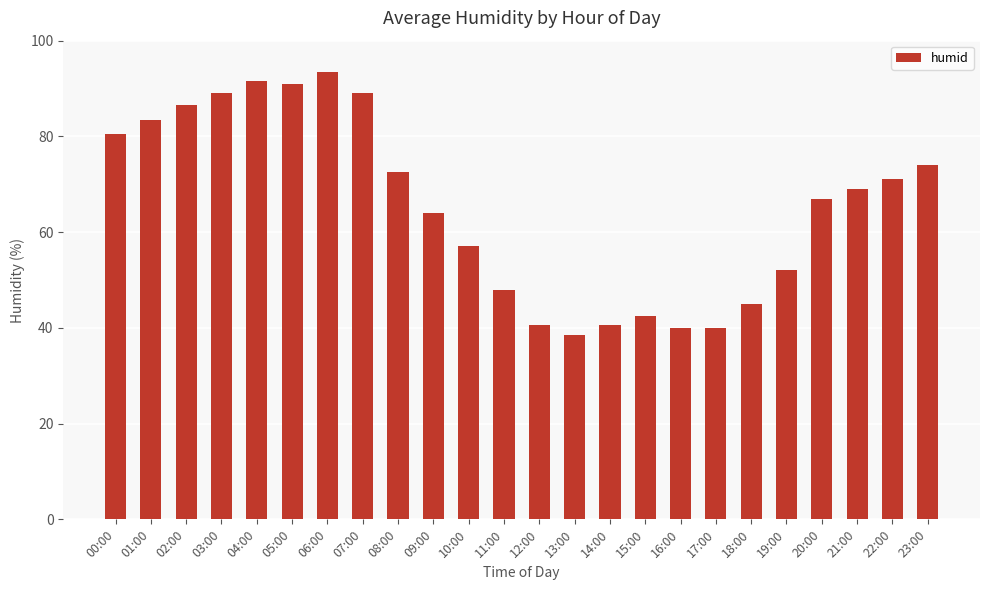

What is the sum of all values?

1566.0